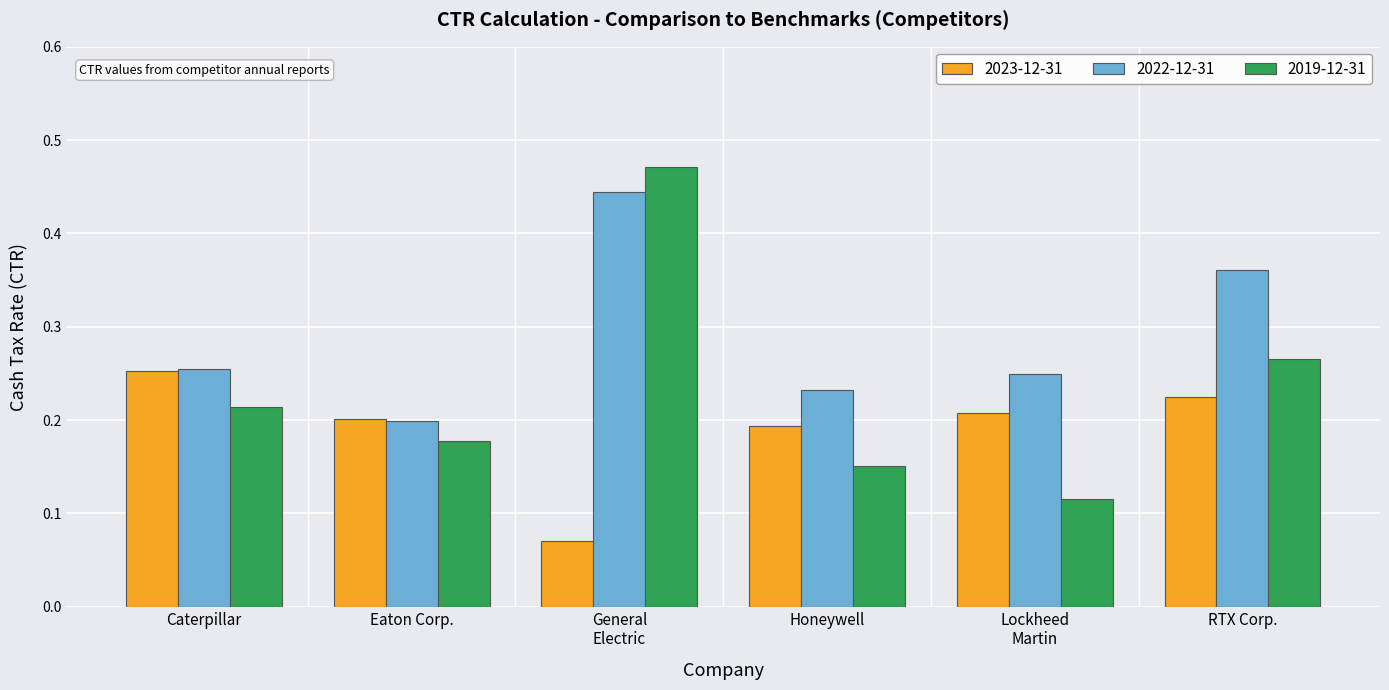

Count the number of categories in the chart.

6